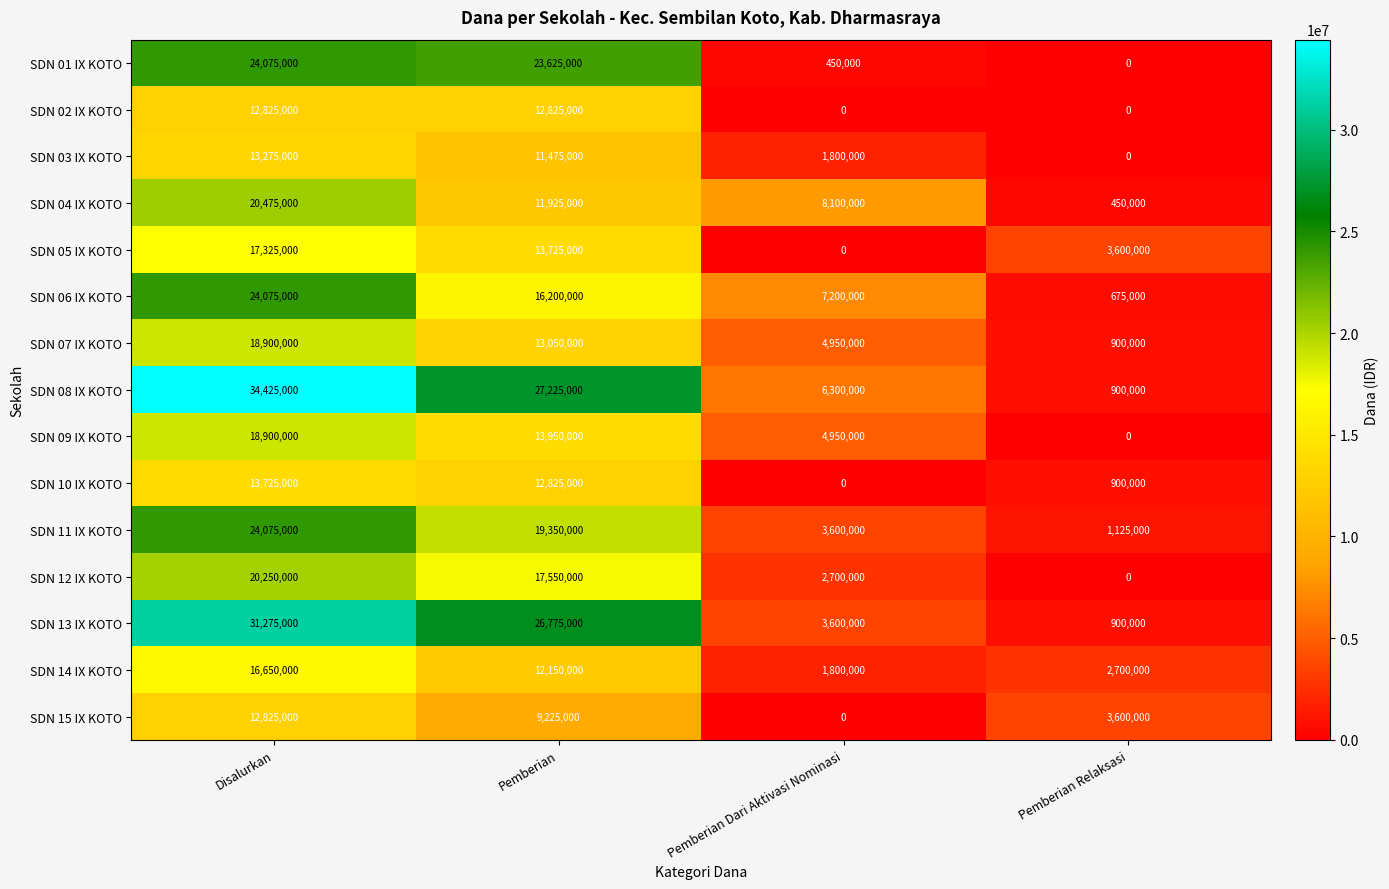

What is the total value across all series at Disalurkan?

303075000